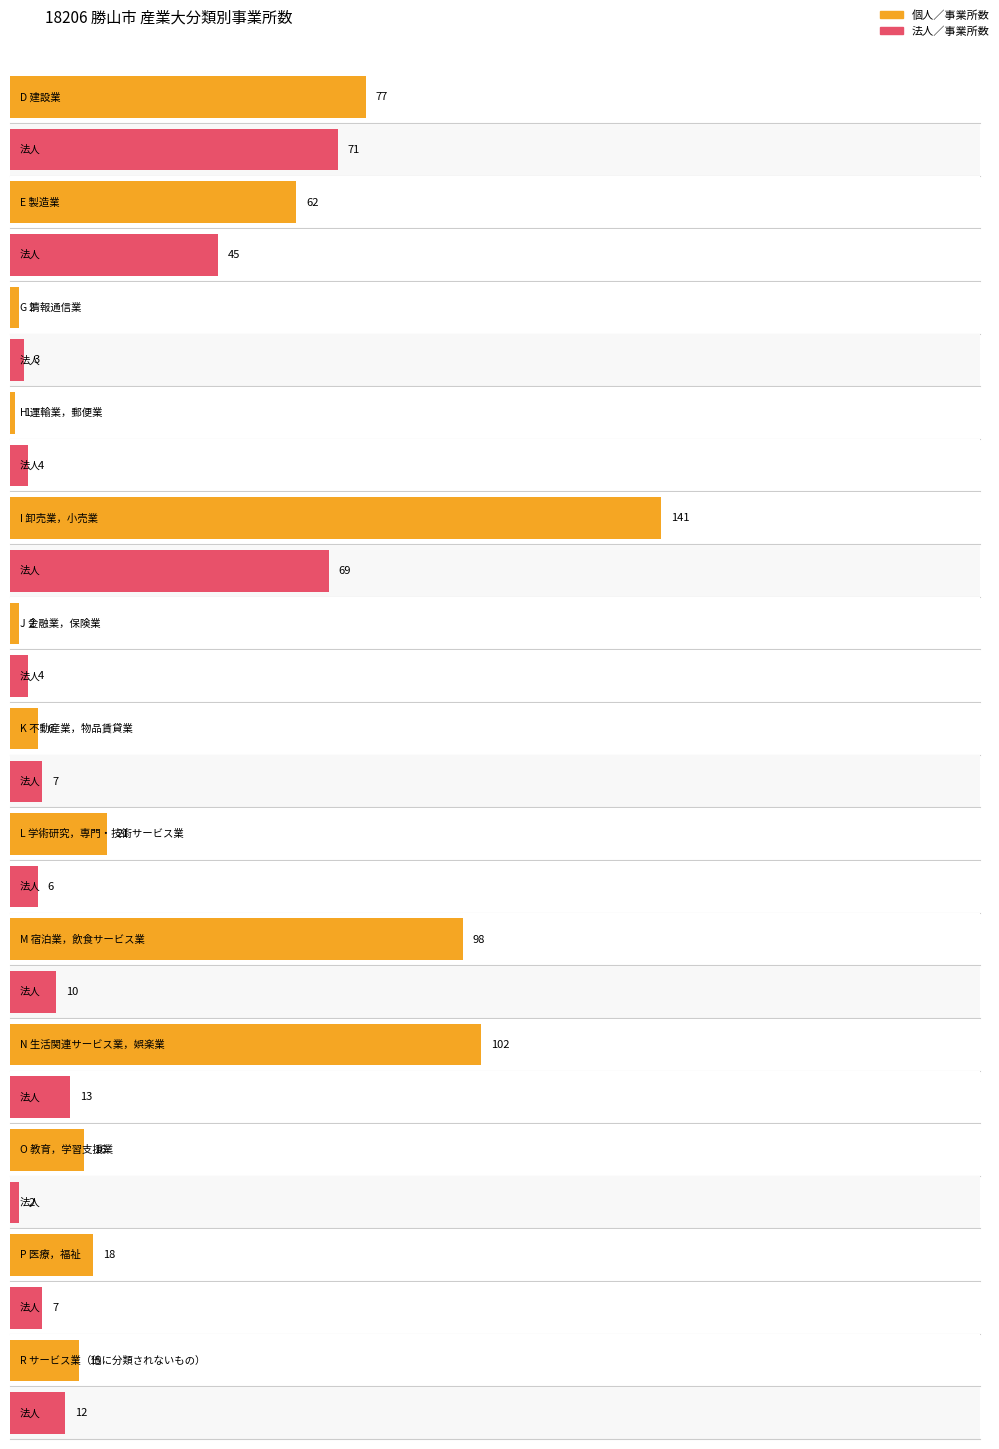

What is the label of the 1st bar from the right?

R サービス業（他に分類されないもの）